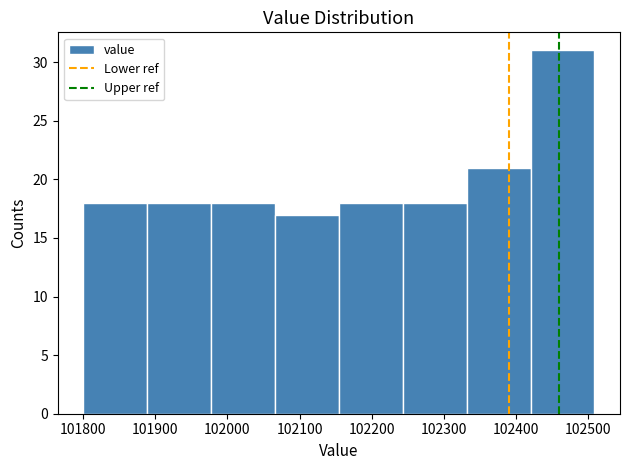

Over which range of the x-axis is the bar tallest?

102420 to 102510